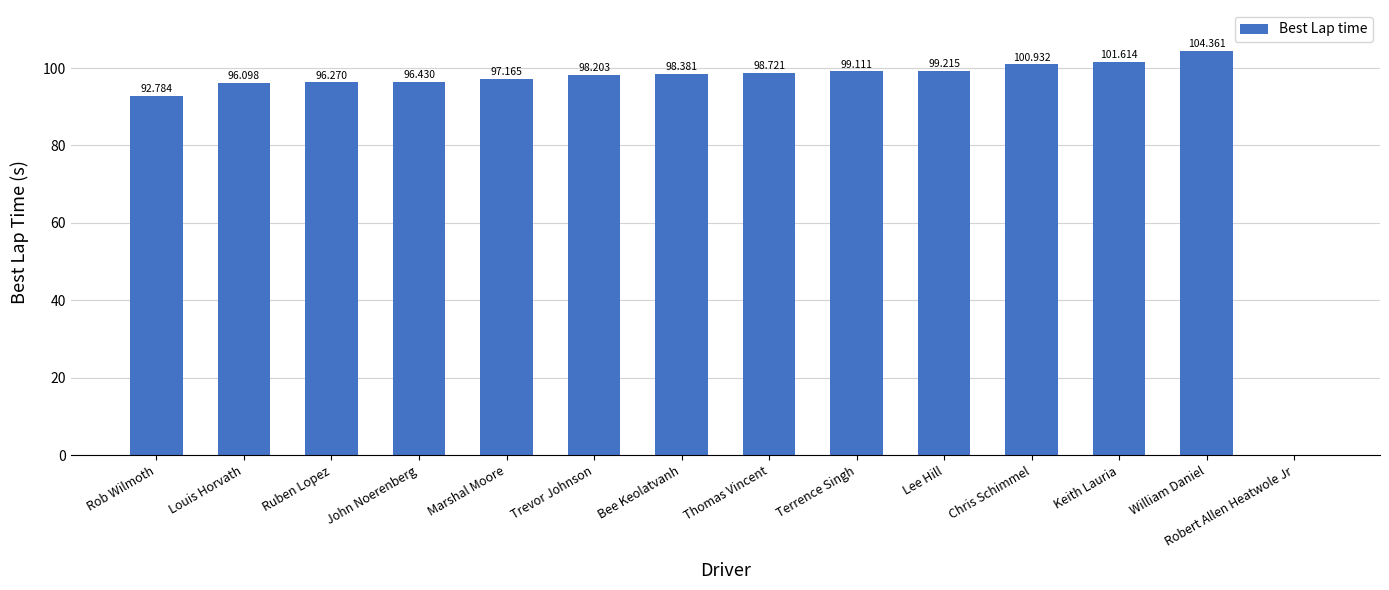

At which label is the value closest to 52?

Rob Wilmoth